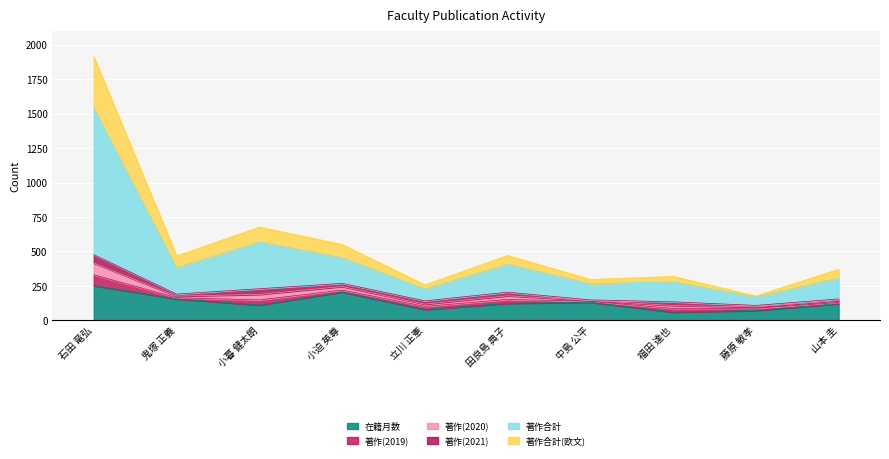

Rank the categories by 在籍月数 value from lowest to highest.

福田 達也, 藤原 敏孝, 立川 正憲, 小暮 健太朗, 山本 圭, 田良島 典子, 中島 公平, 鬼塚 正義, 小迫 英尊, 石田 竜弘